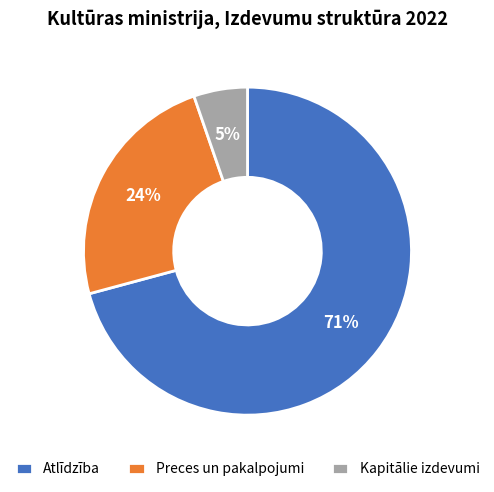

Which has a higher value, Atlīdzība or Kapitālie izdevumi?

Atlīdzība